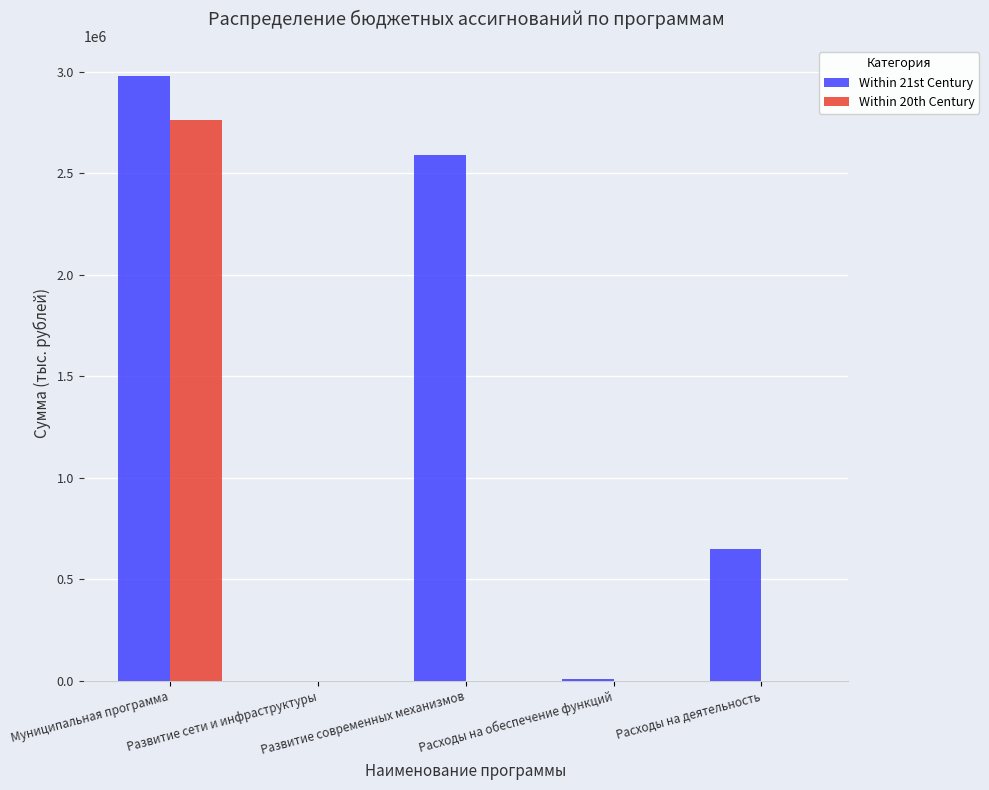

Are the bars grouped side by side (vs. stacked)?

Yes